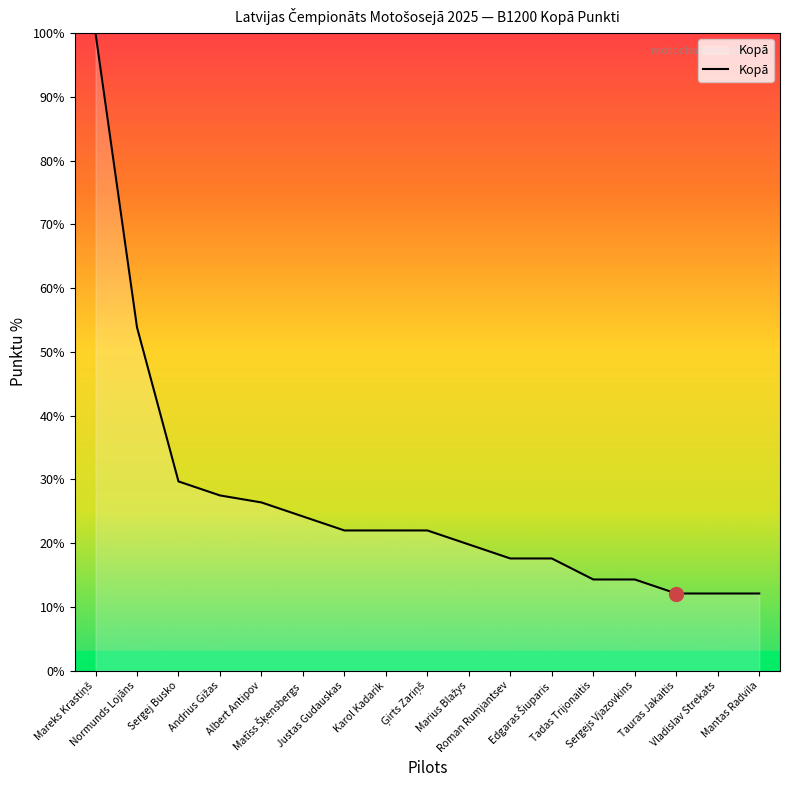

Reading left to right, what are all the values shown in this chart?

100.0	53.8	29.7	27.5	26.4	24.2	22.0	22.0	22.0	19.8	17.6	17.6	14.3	14.3	12.1	12.1	12.1